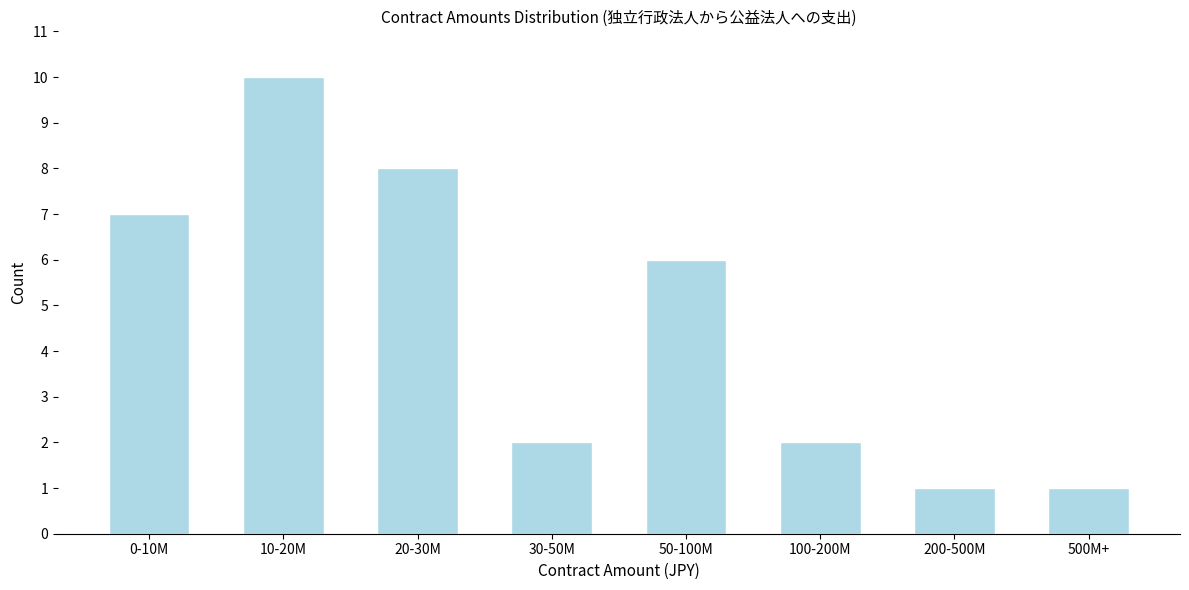

Reading right to left, list all the values displayed in this chart.

500M+=1	200-500M=1	100-200M=2	50-100M=6	30-50M=2	20-30M=8	10-20M=10	0-10M=7